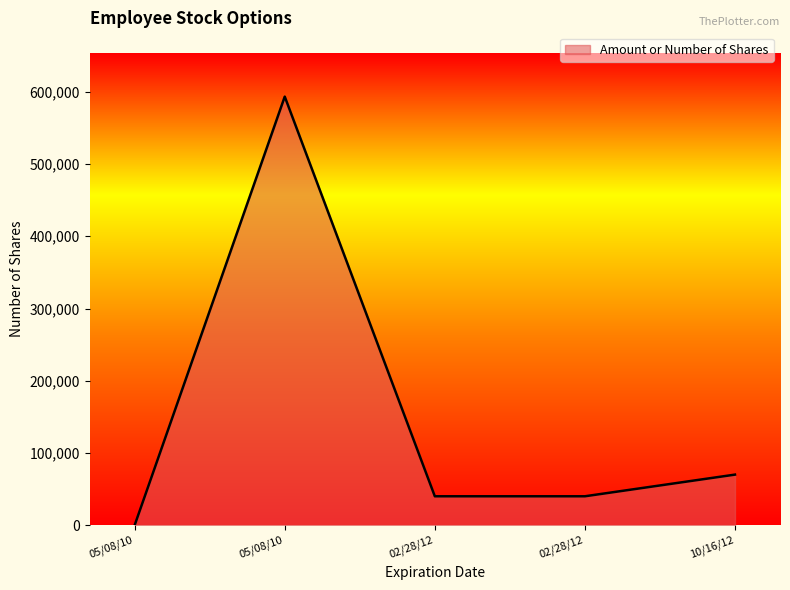

List the labels in order of value, smallest first.

05/08/10, 02/28/12, 02/28/12, 10/16/12, 05/08/10